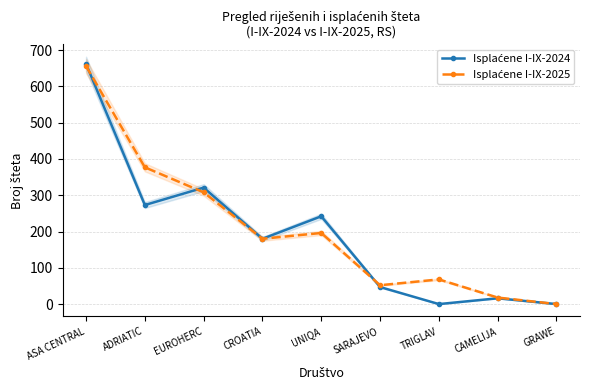

What is the difference between the second highest and second lowest values in the Isplaćene I-IX-2024 series?

321